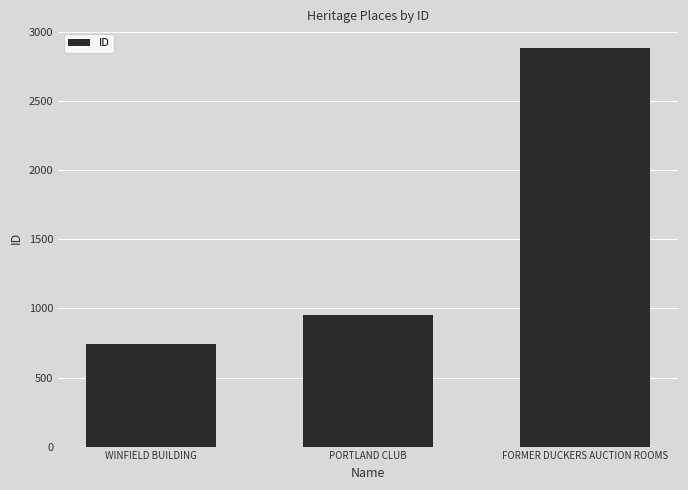

True or false: the data shows 2884 at FORMER DUCKERS AUCTION ROOMS.

True